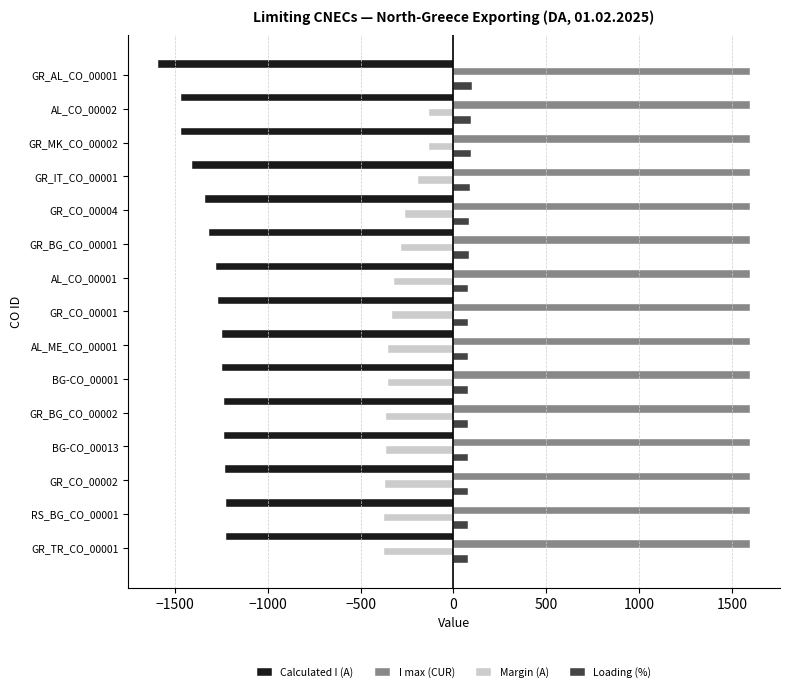

Which series has the largest total across all categories?

I max (CUR)